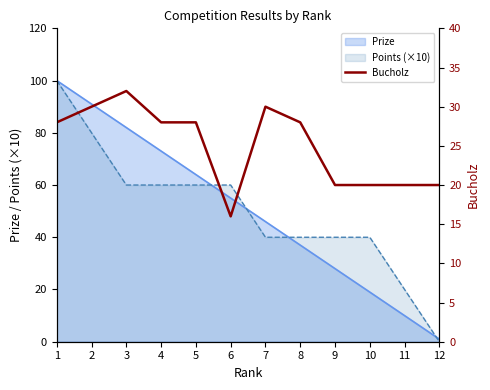

True or false: there are more than 1 points higher than both neighbors.

True